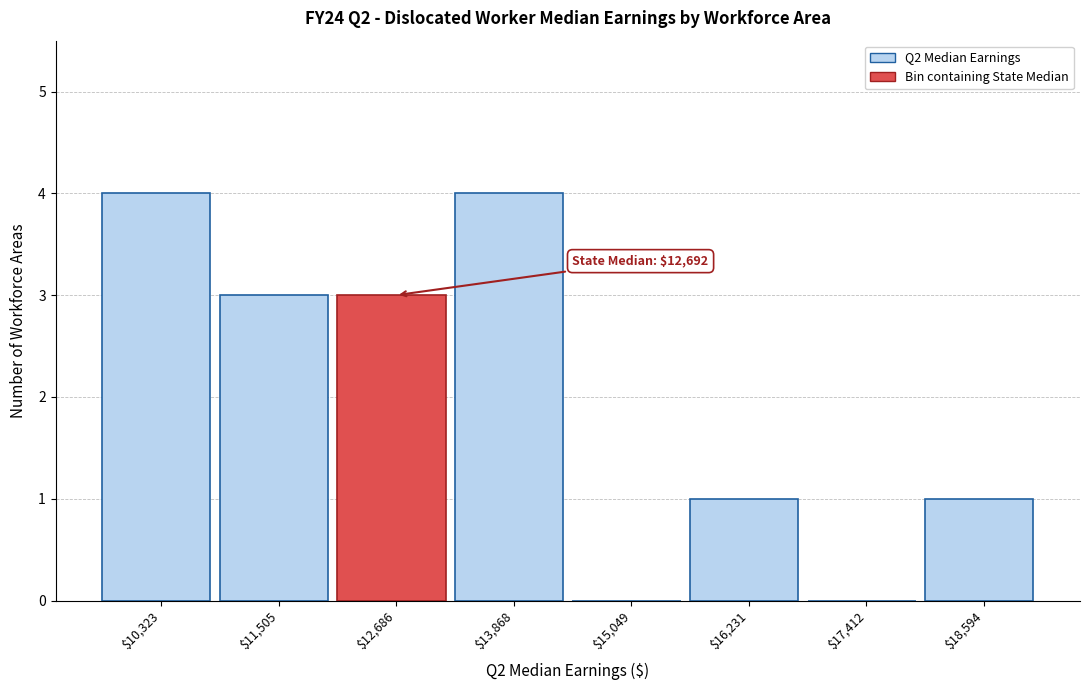

What is the greatest value displayed?

4